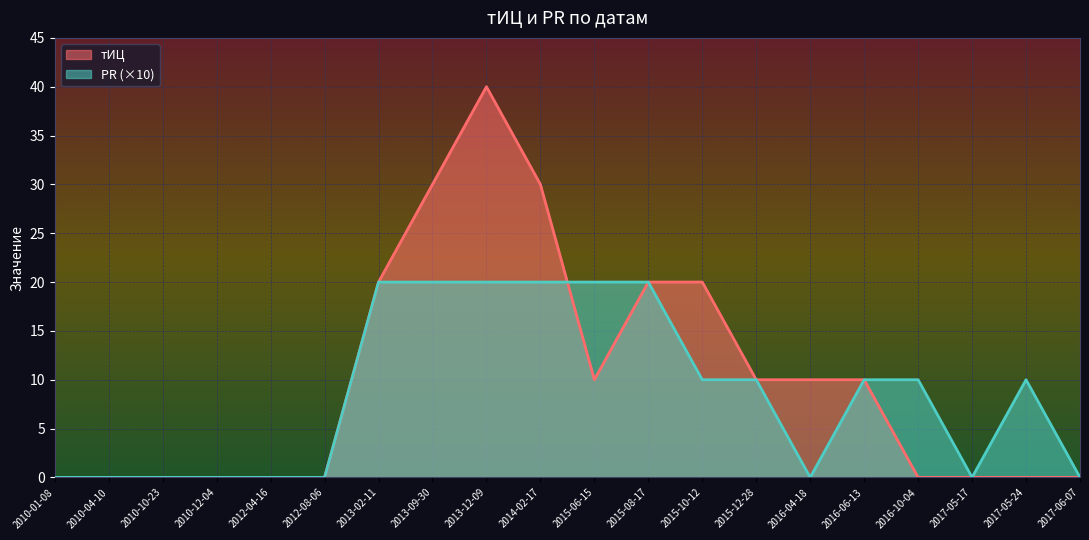

What is the difference between the тИЦ values at 2010-04-10 and 2015-10-12?

20